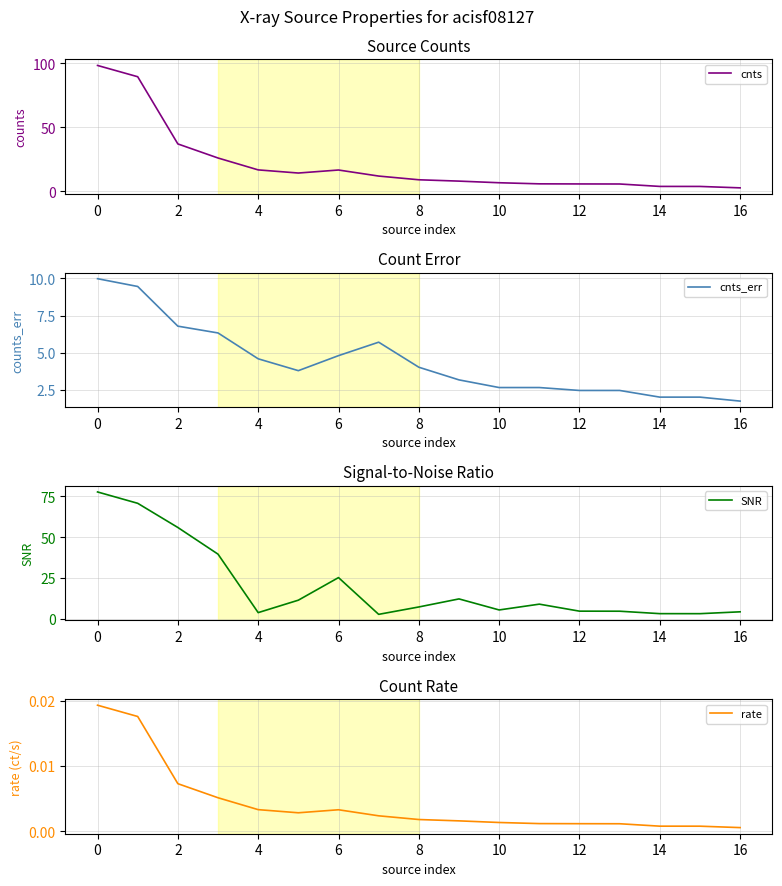

What is the difference between the maximum and second lowest values in the cnts_err series?

8.0